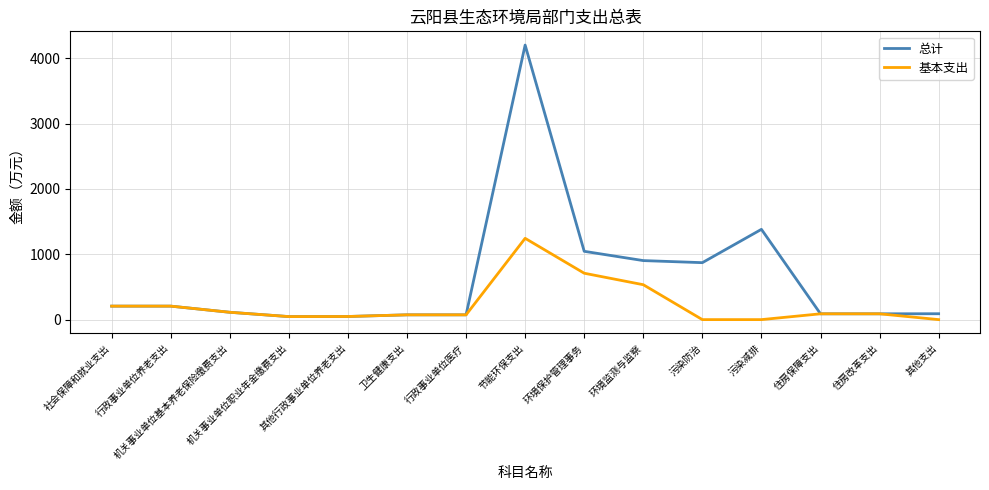

Which series has the largest range (max minus min)?

总计